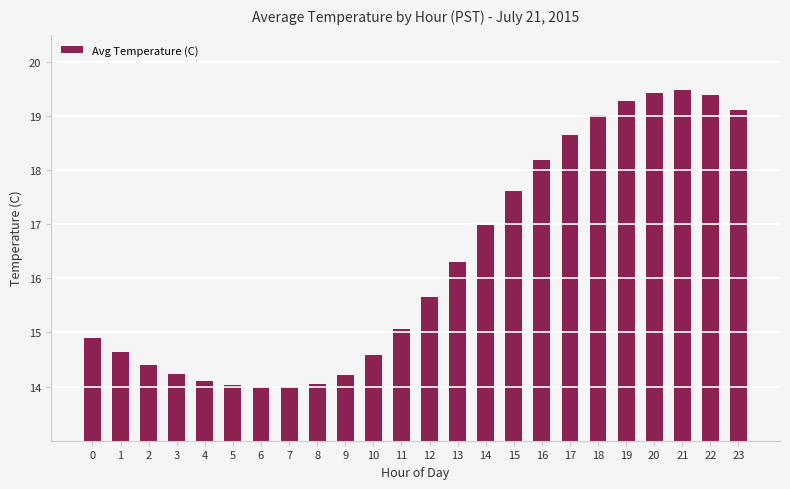

True or false: the data shows 4.1 at 2.

False